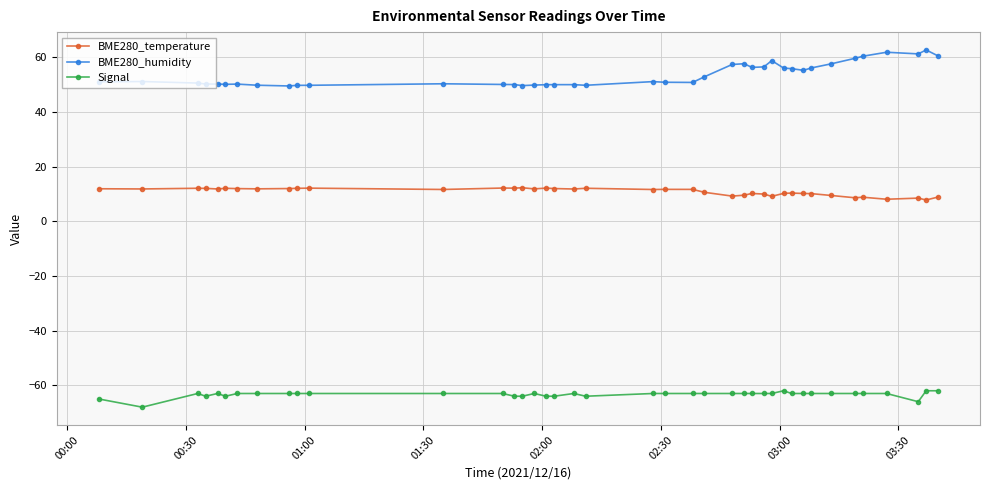

Rank the series by their average value, from lowest to highest.

Signal, BME280_temperature, BME280_humidity